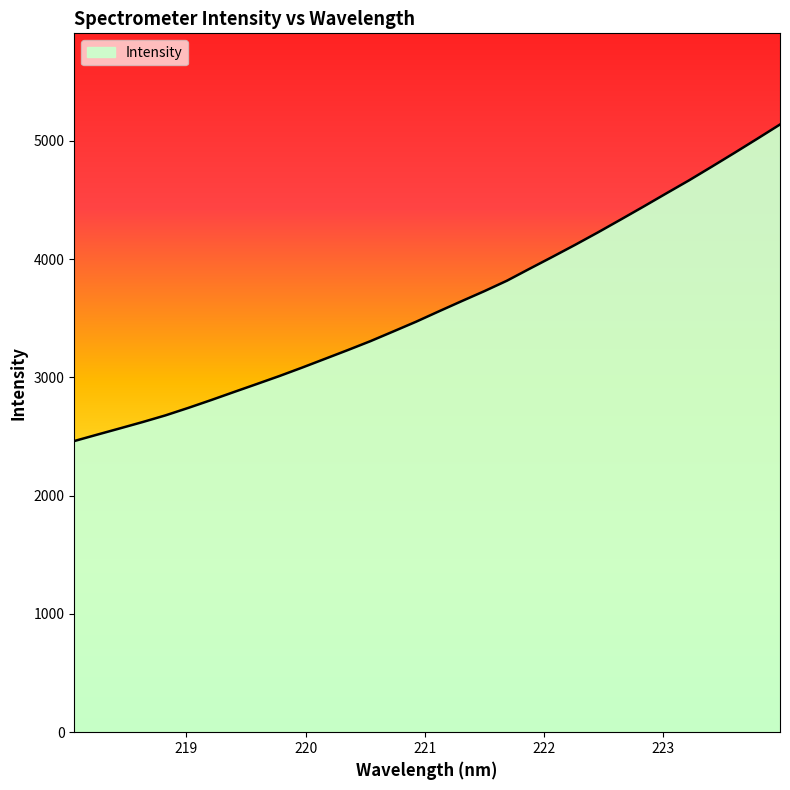

How many lines are shown in the chart?

1